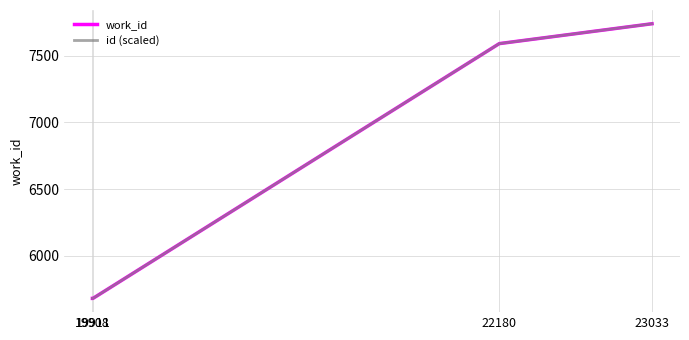

Reading right to left, extract all data points from this chart.

work_id: 7739	7590	5681	5681
id (scaled): 7739	7590	5681	5681